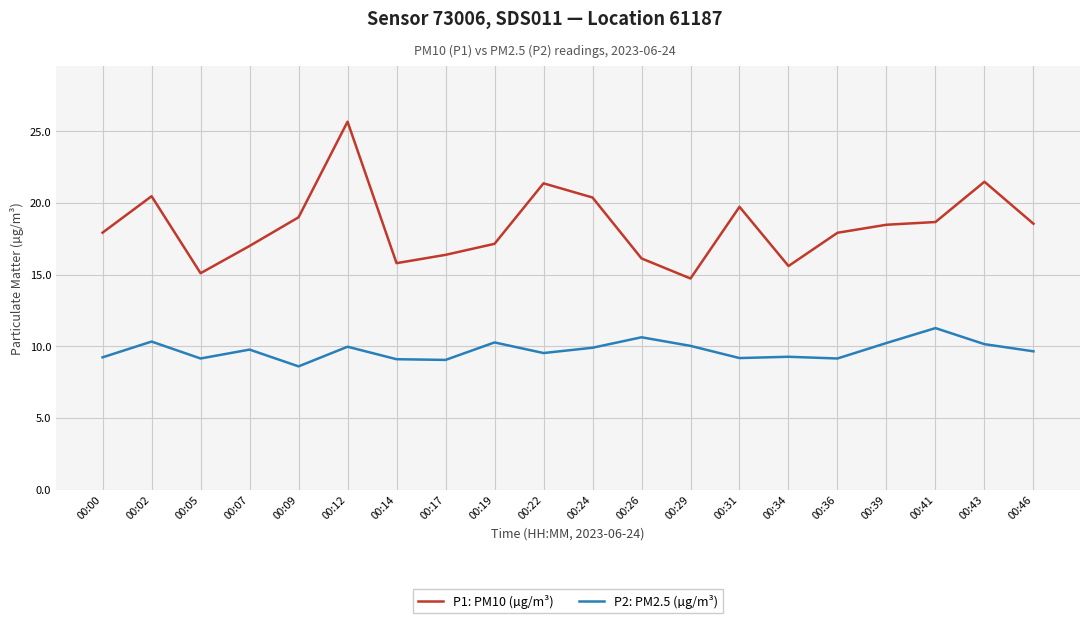

What is the approximate value of P2: PM2.5 (µg/m³) at 00:31?

9.2